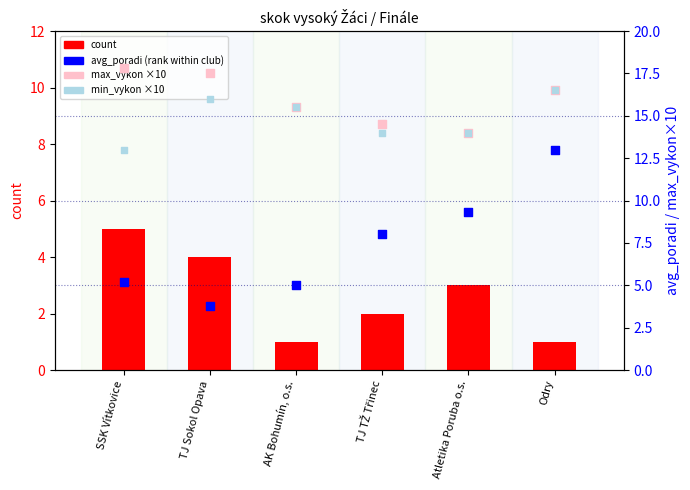

Which series has the widest spread of Y values?

avg_poradi (rank within club)